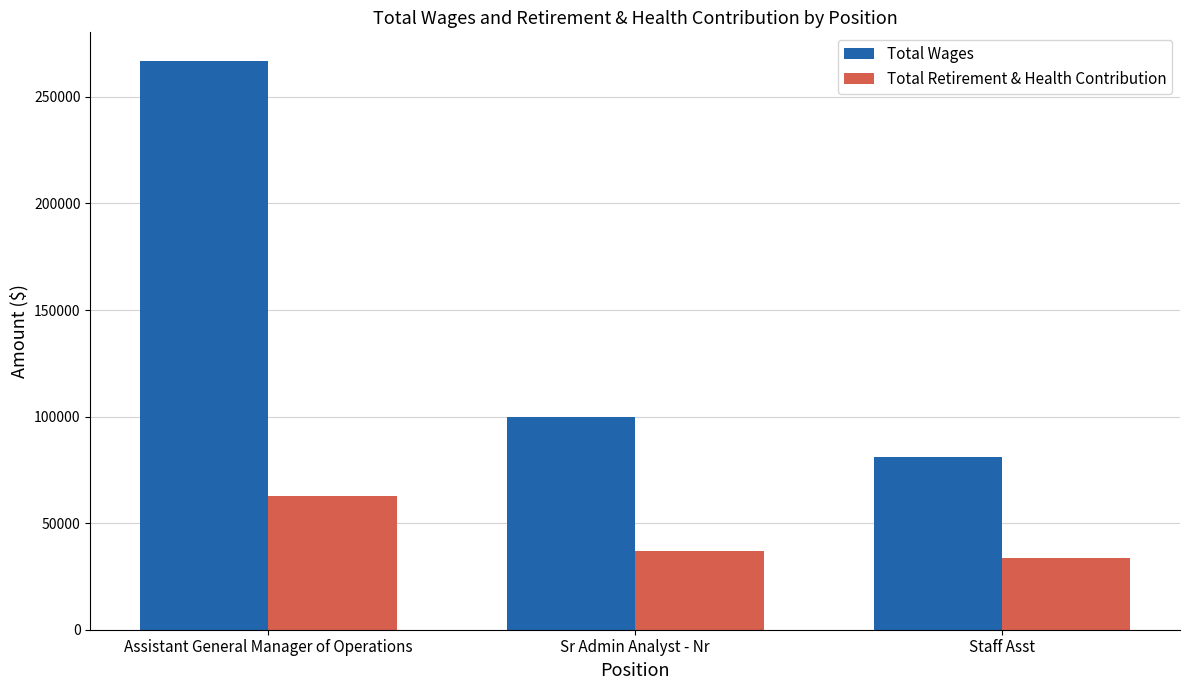

Rank the series by their average value, from lowest to highest.

Total Retirement & Health Contribution, Total Wages